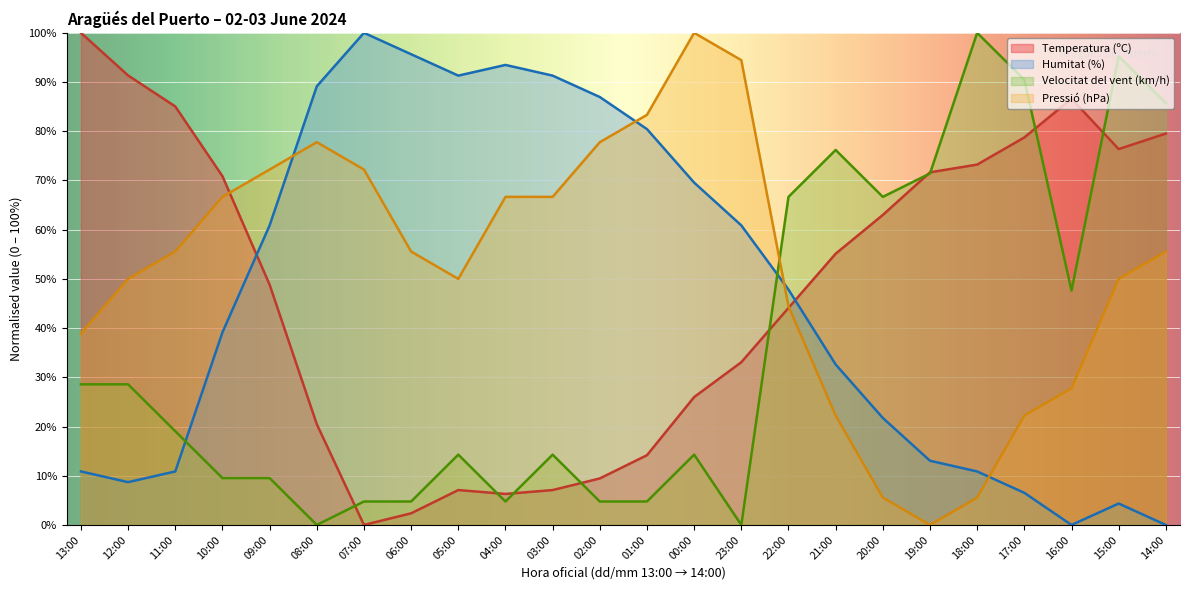

What is the spread (max minus min) of values at 12:00?

82.6